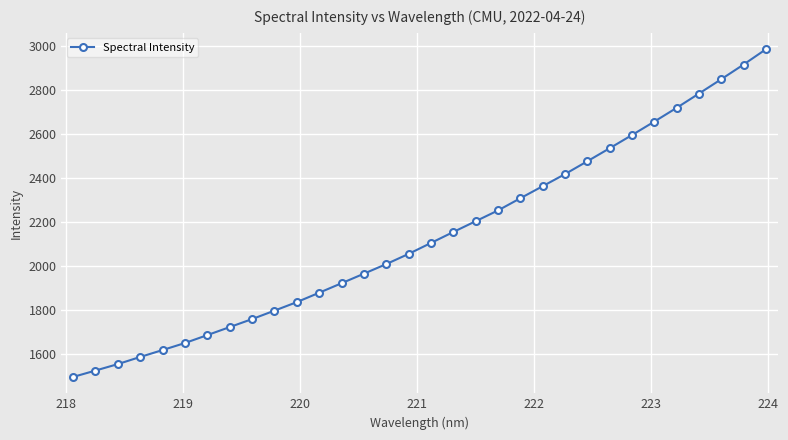

What is the minimum value shown in the chart?

1496.7